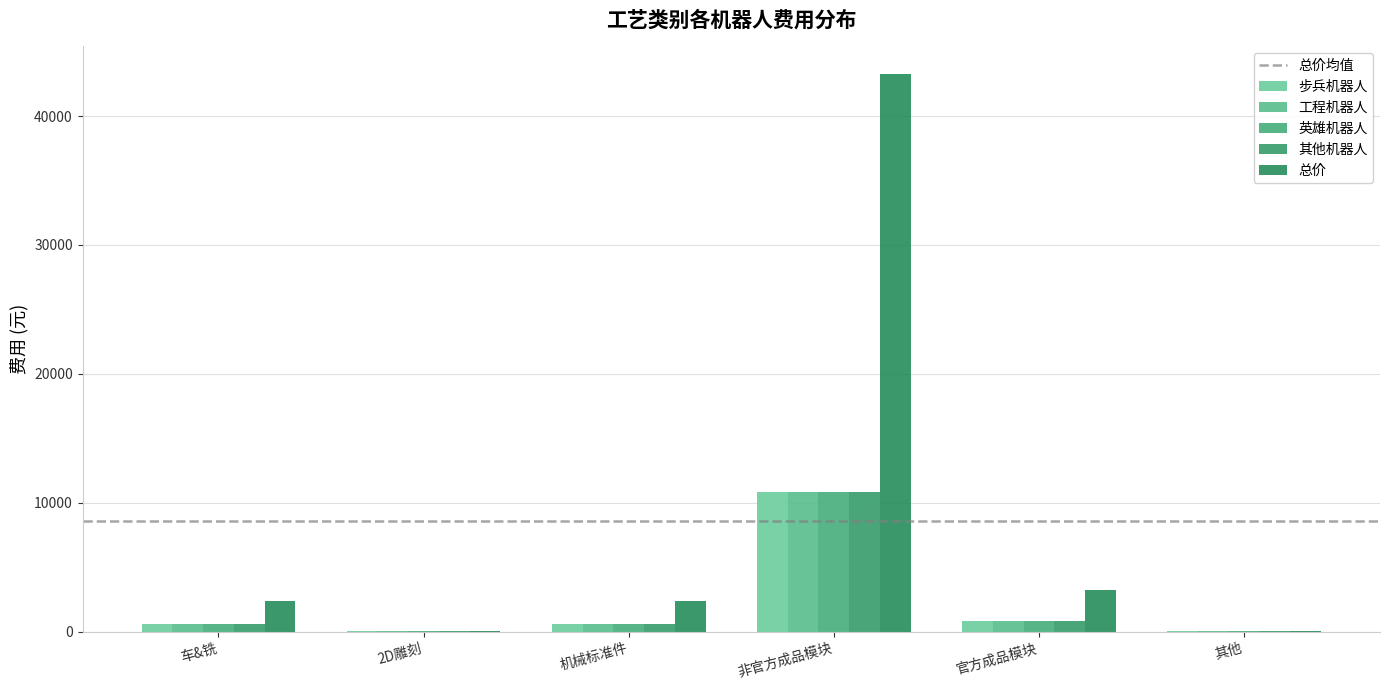

What is the minimum value for 总价?

40.0